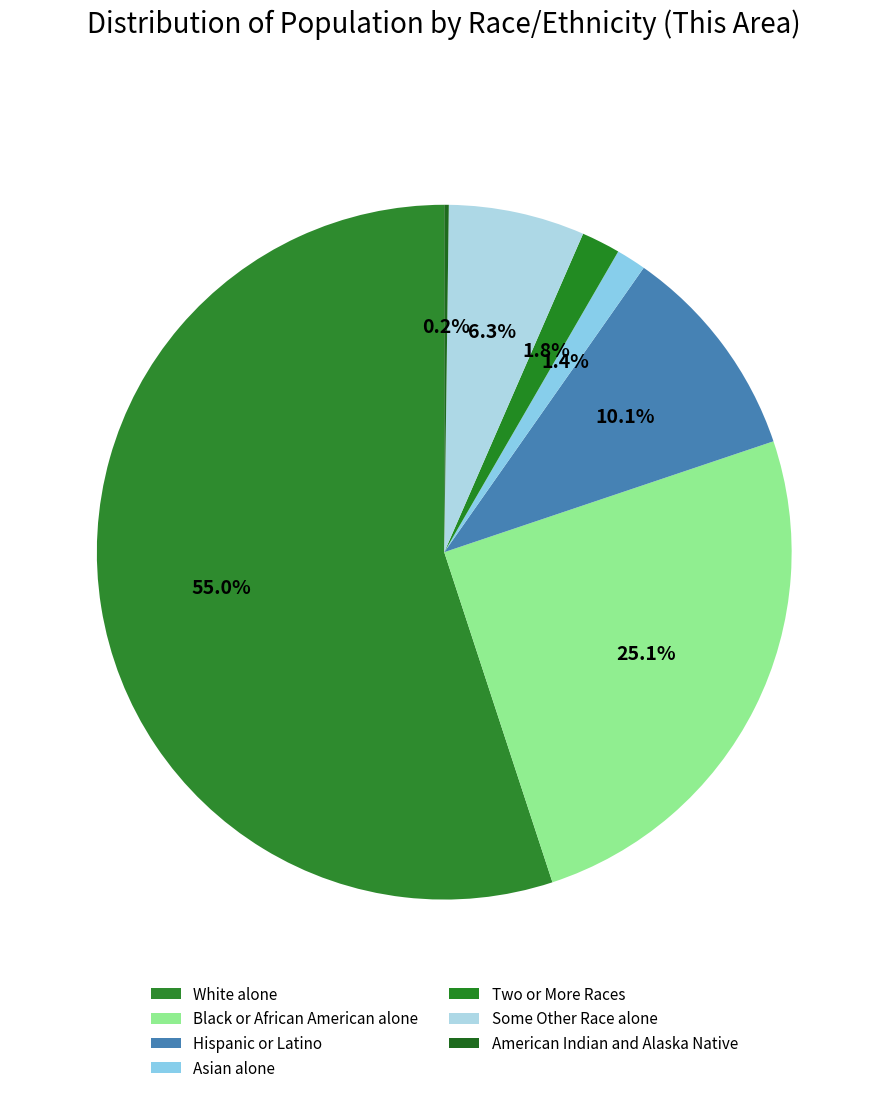

To the nearest percent, what percentage of the pie is White alone?

55%